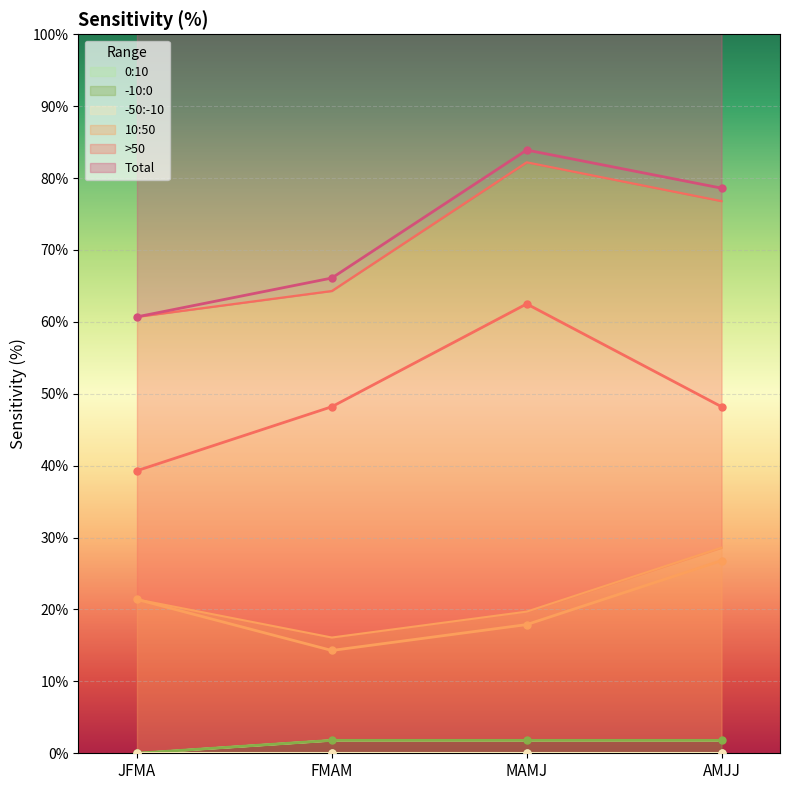

What value does the -10:0 series have at AMJJ?

1.8